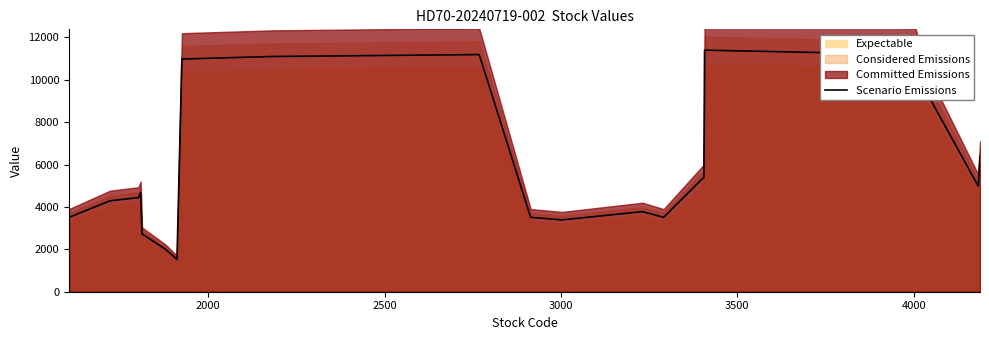

What is the minimum value for Scenario Emissions?

1530